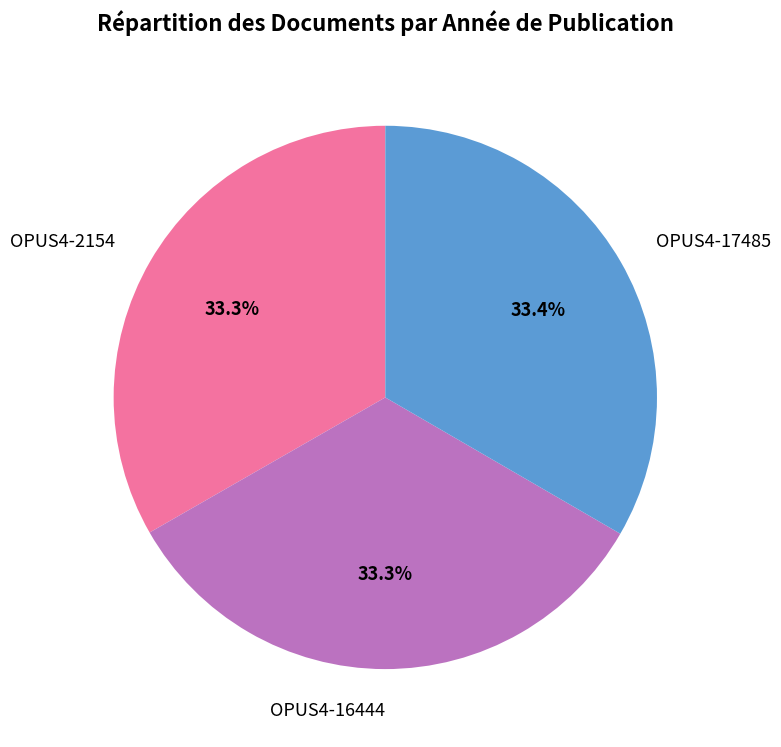

Approximately how many times larger is the value at OPUS4-17485 compared to OPUS4-16444?

1.0